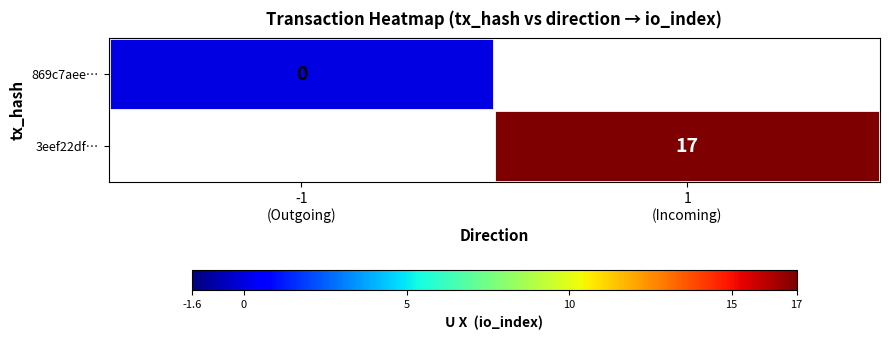

The value of 3eef22df… at 1 (Incoming) is 4.9. True or false?

False